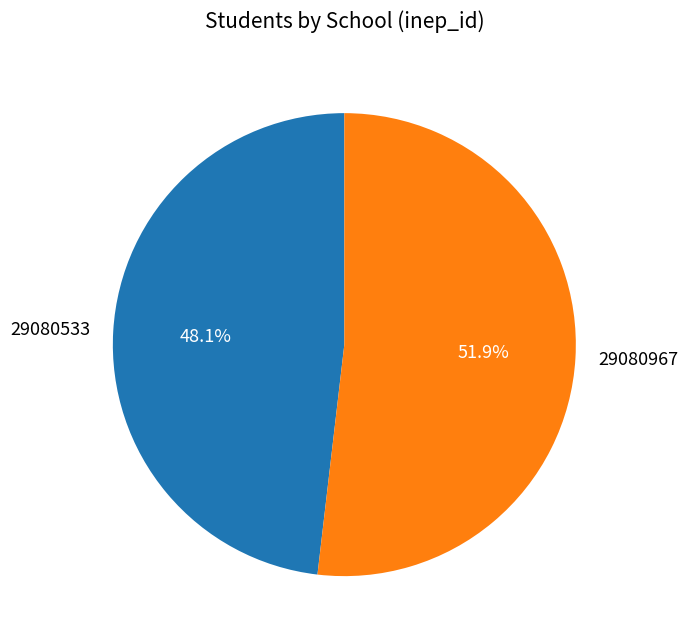

What is the largest slice in the pie chart?

29080967